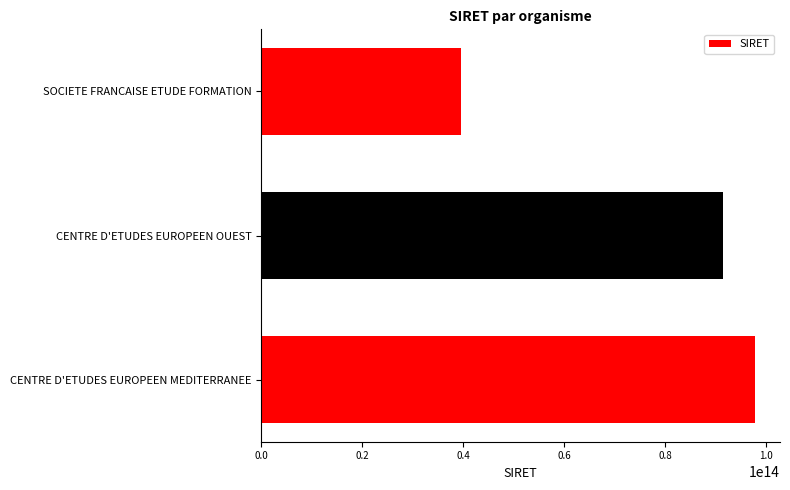

Rank the categories by value from lowest to highest.

SOCIETE FRANCAISE ETUDE FORMATION, CENTRE D'ETUDES EUROPEEN OUEST, CENTRE D'ETUDES EUROPEEN MEDITERRANEE